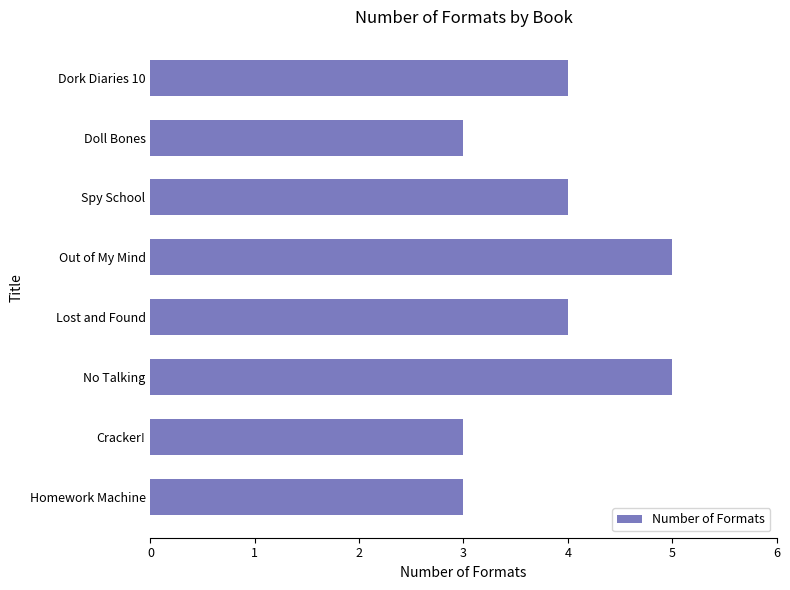

Reading top to bottom, extract all data points from this chart.

Dork Diaries 10=4	Doll Bones=3	Spy School=4	Out of My Mind=5	Lost and Found=4	No Talking=5	Cracker!=3	Homework Machine=3